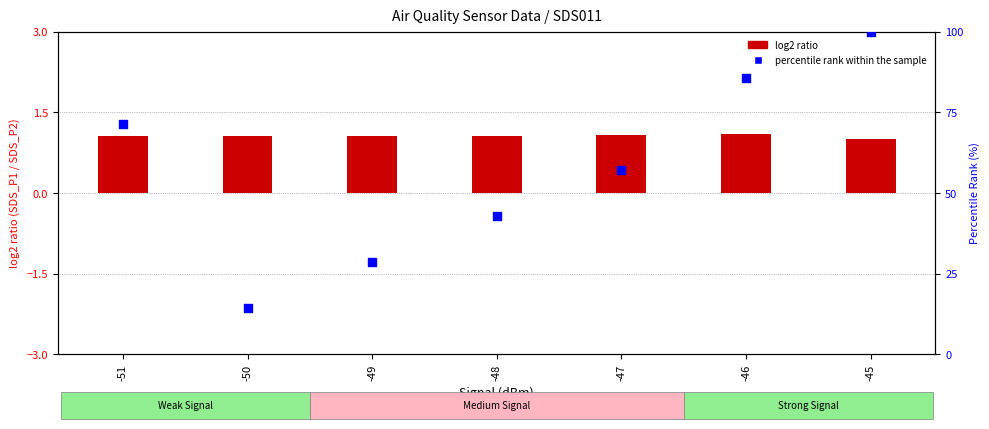

Which series contains the lowest Y value?

log2 ratio